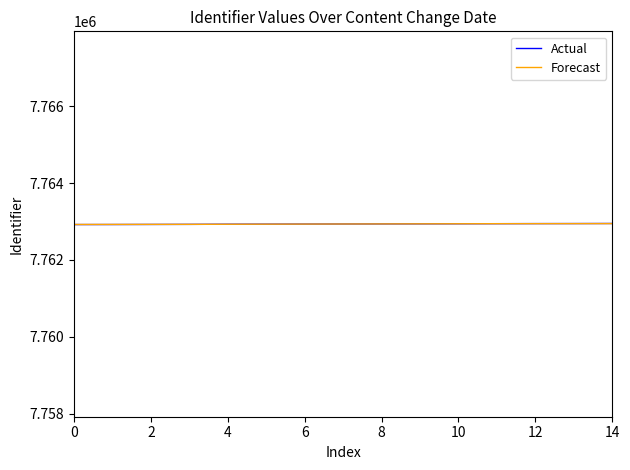

What is the minimum value for Actual?

7762920.0